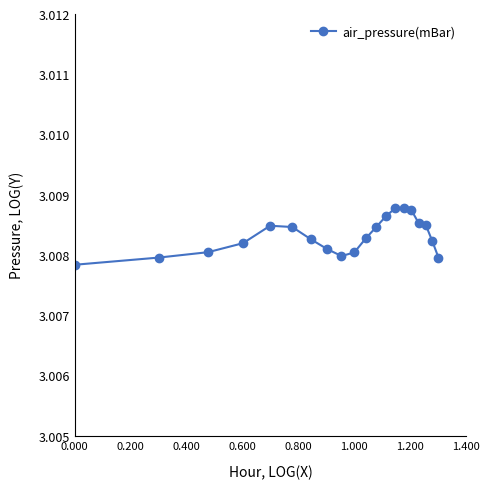

How many values are between 3 and 4?

20